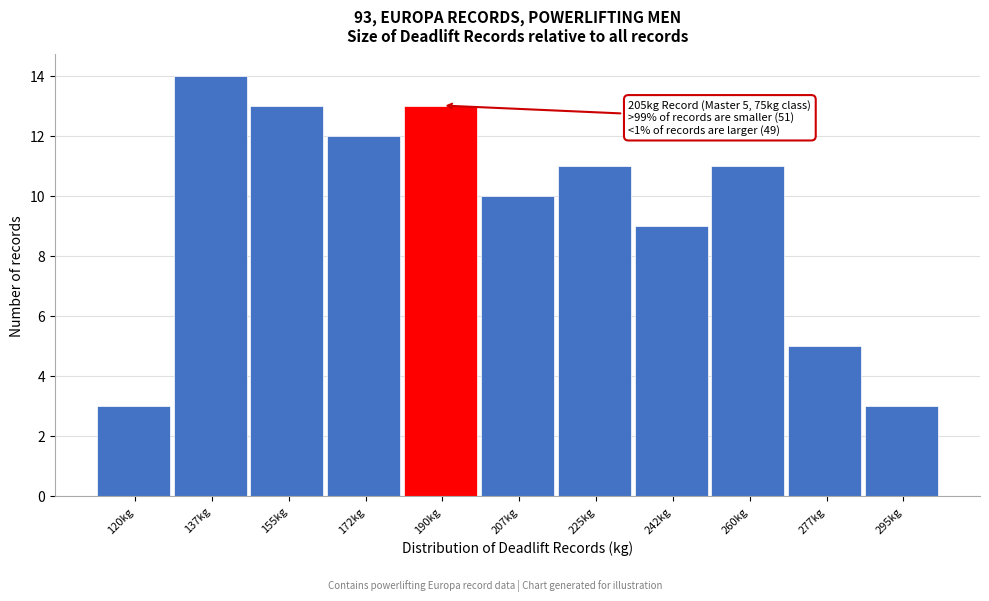

Reading right to left, extract all data points from this chart.

295kg=3	277kg=5	260kg=11	242kg=9	225kg=11	207kg=10	190kg=13	172kg=12	155kg=13	137kg=14	120kg=3